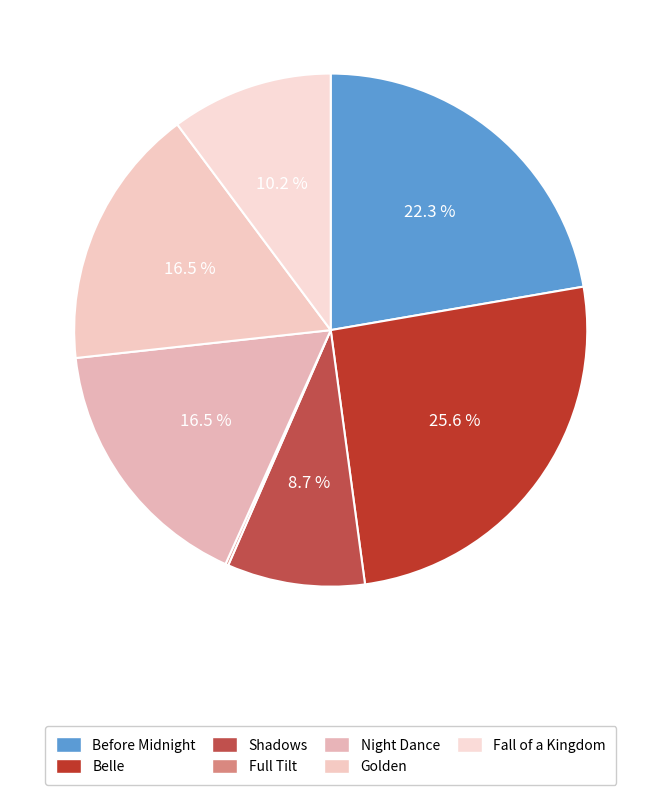

To the nearest percent, what percentage of the pie is Shadows?

9%